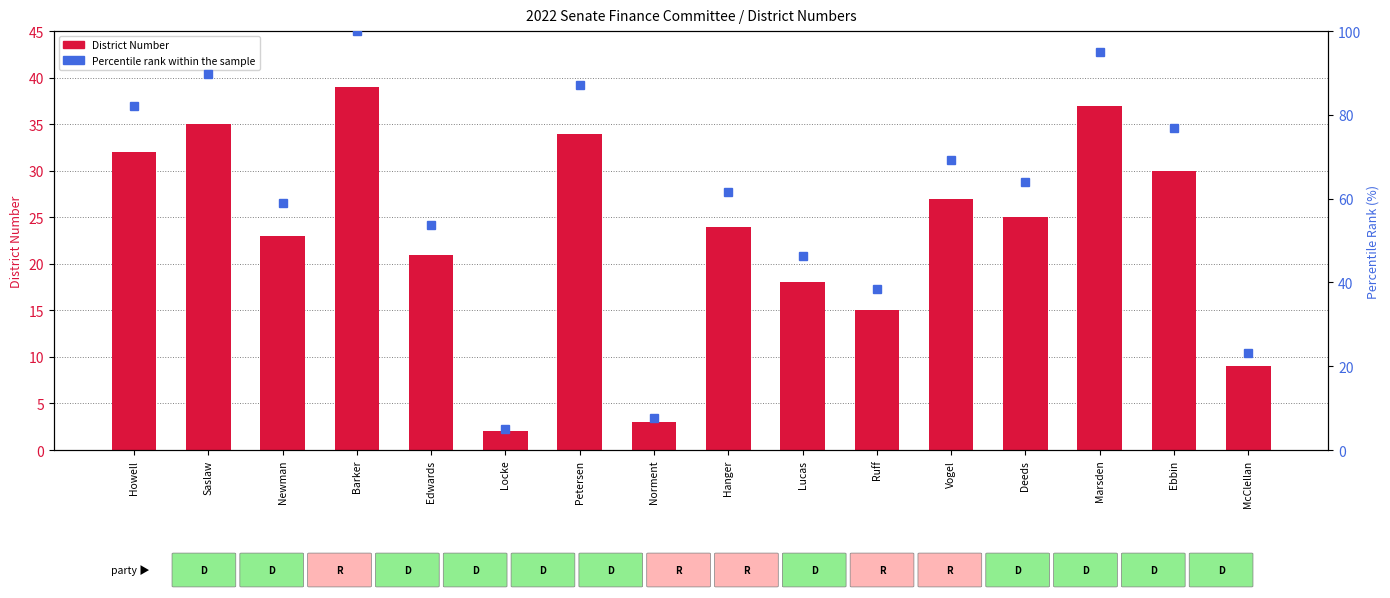

At how many categories does at least one series exceed 45?

12